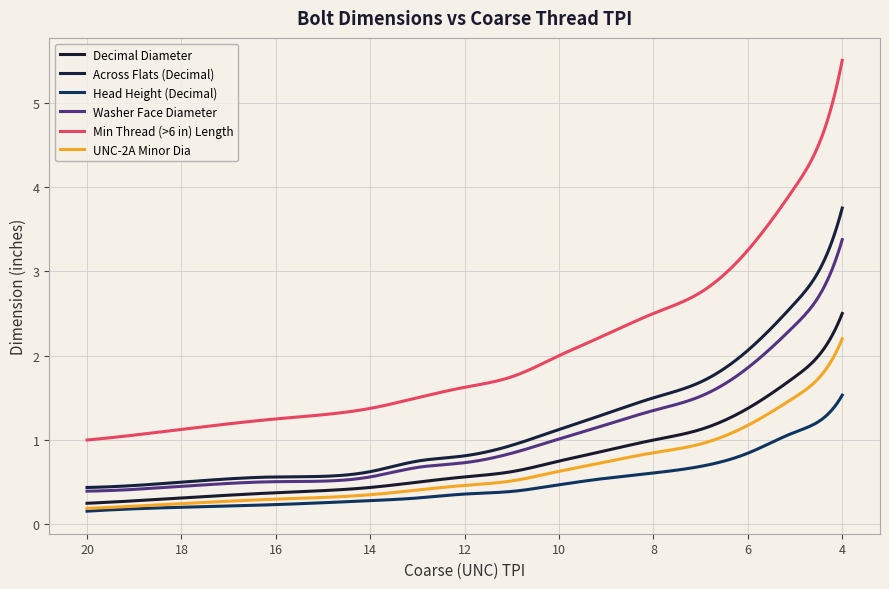

Which series has the widest spread of values?

Min Thread (>6 in) Length